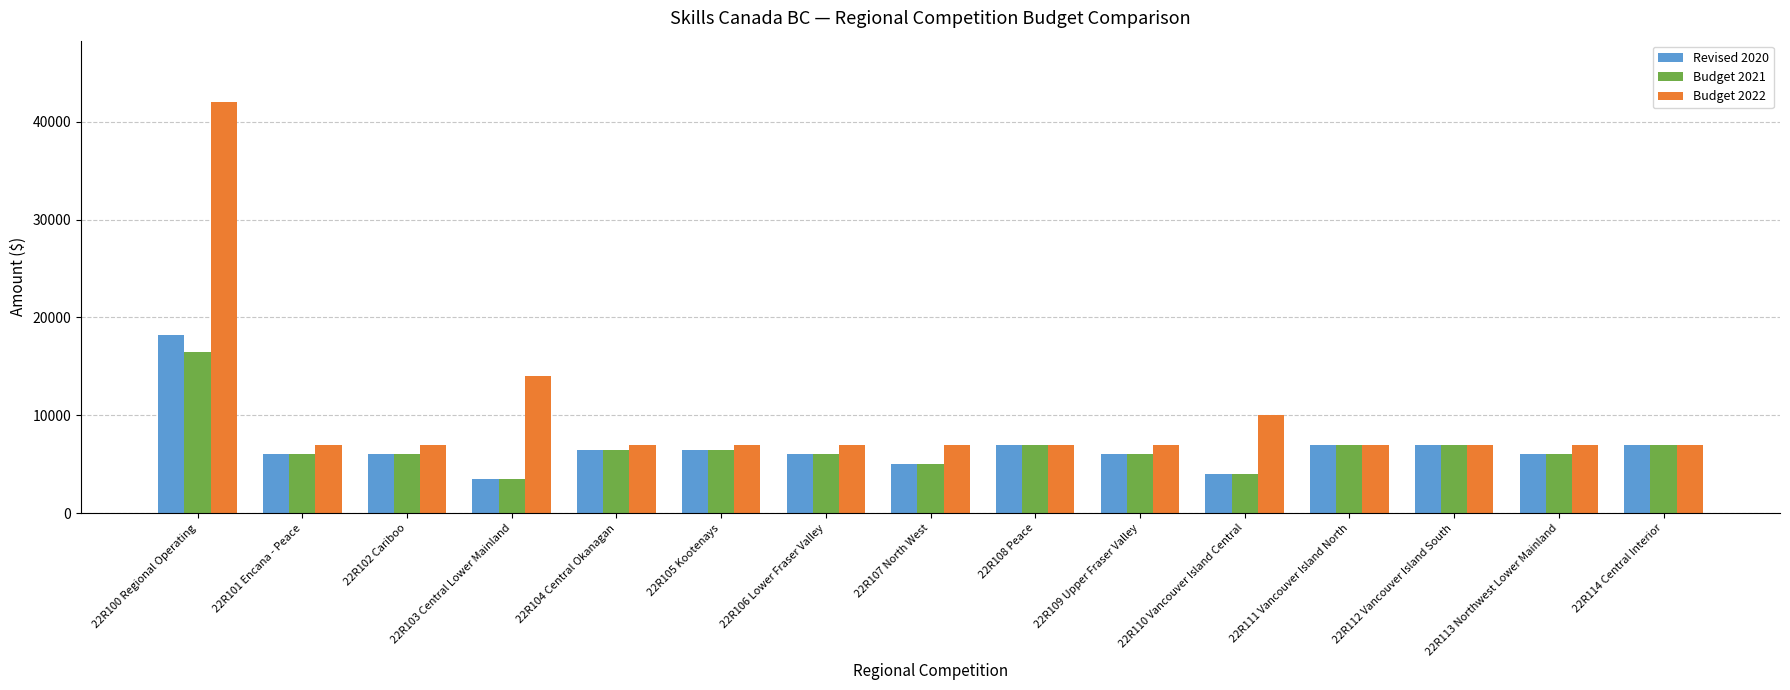

Is the value of Budget 2021 at 22R108 Peace greater than the value of Revised 2020 at 22R110 Vancouver Island Central?

Yes